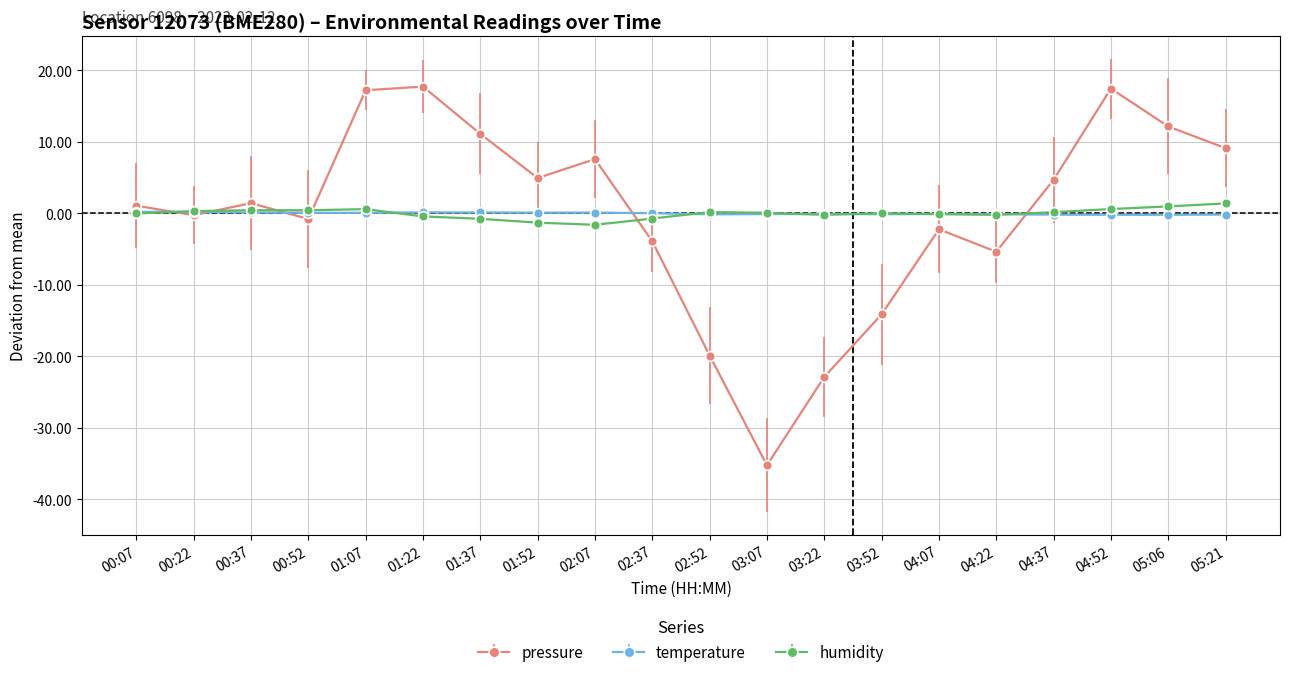

How many interior local peaks does the pressure series have?

5